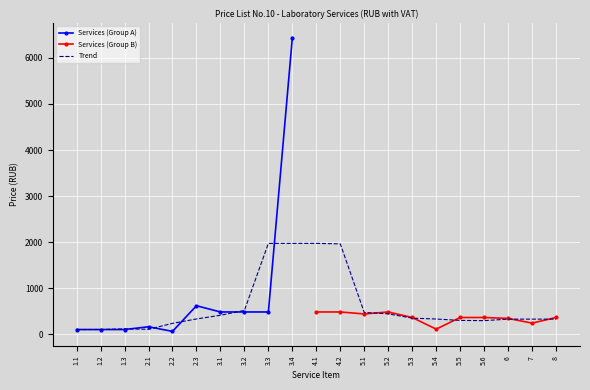

Which series has the largest range (max minus min)?

Services (Group A)